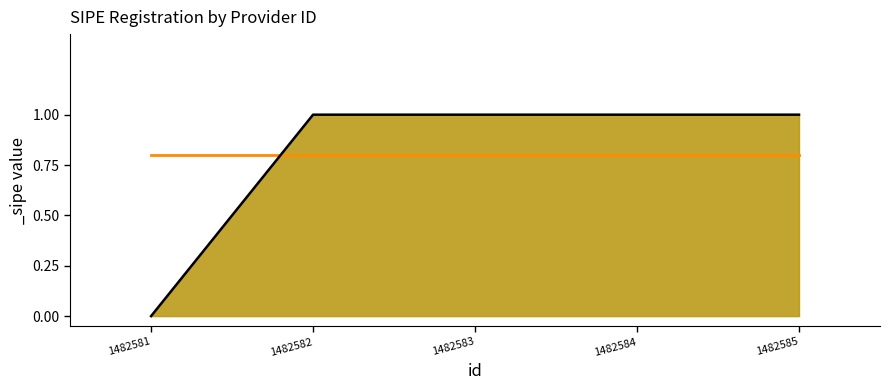

What is the sum of all values?

4